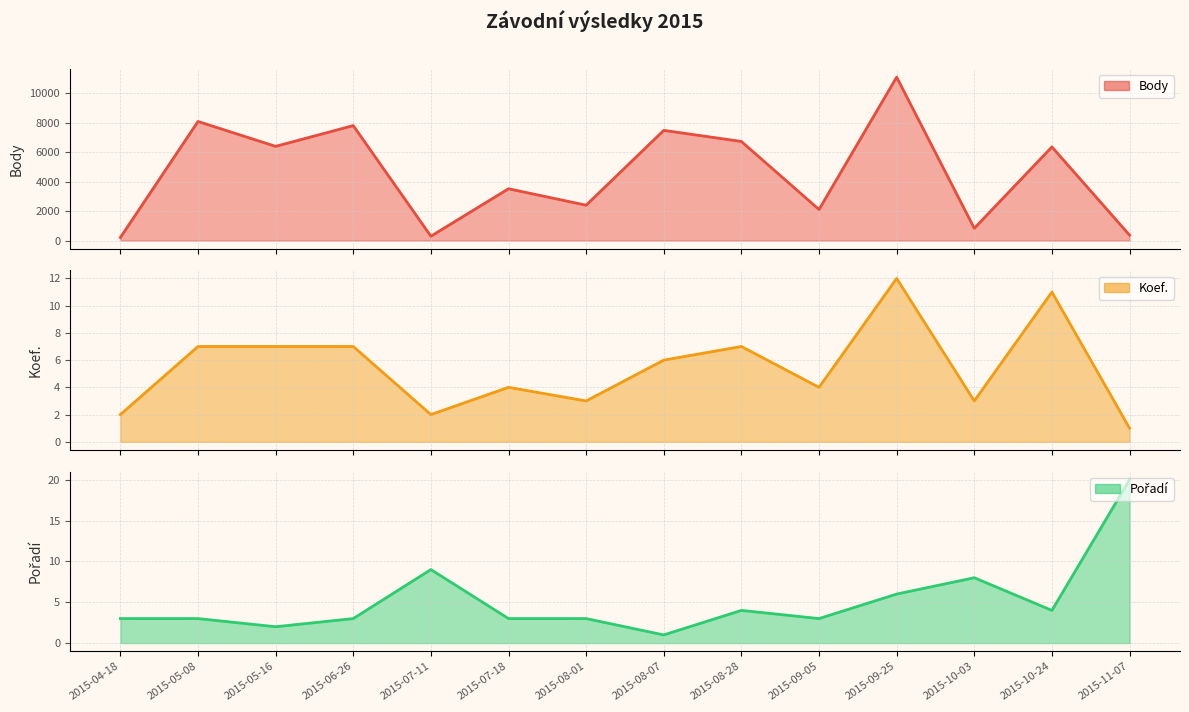

At which category is the sum across all series the highest?

2015-09-25